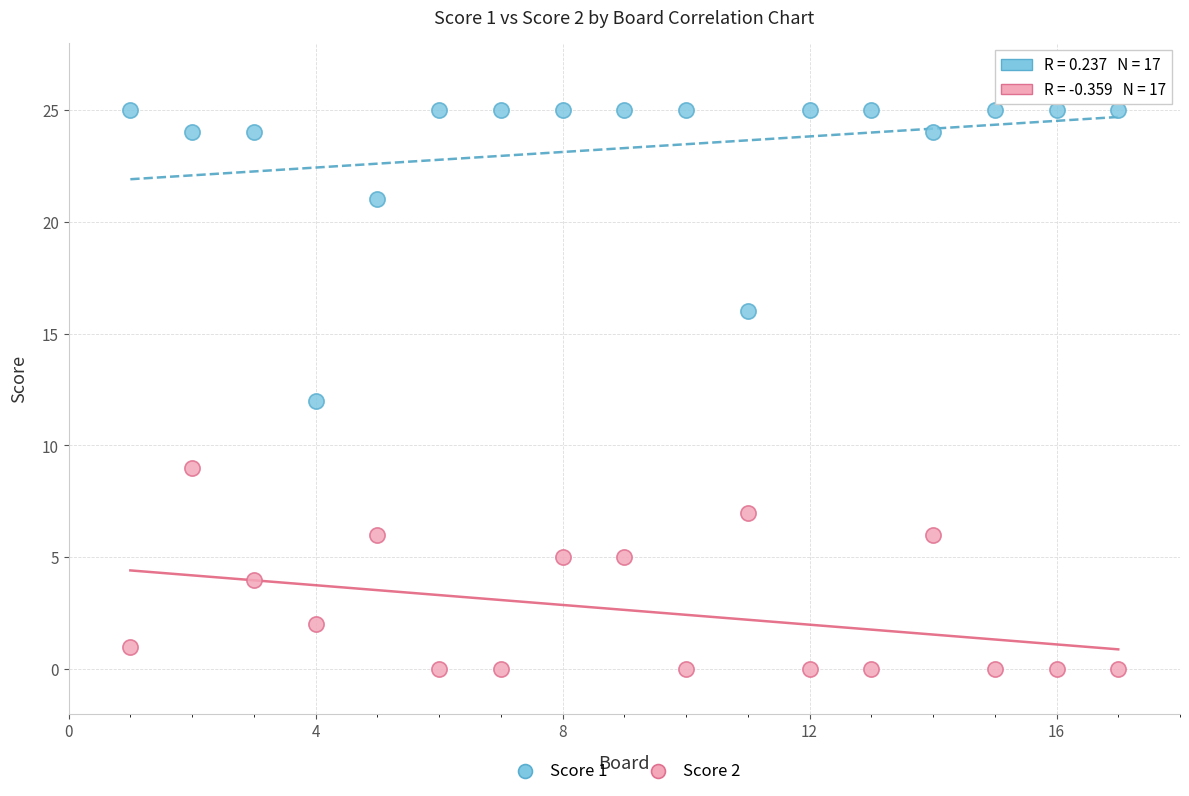

Which series has the widest spread of Y values?

Score 1